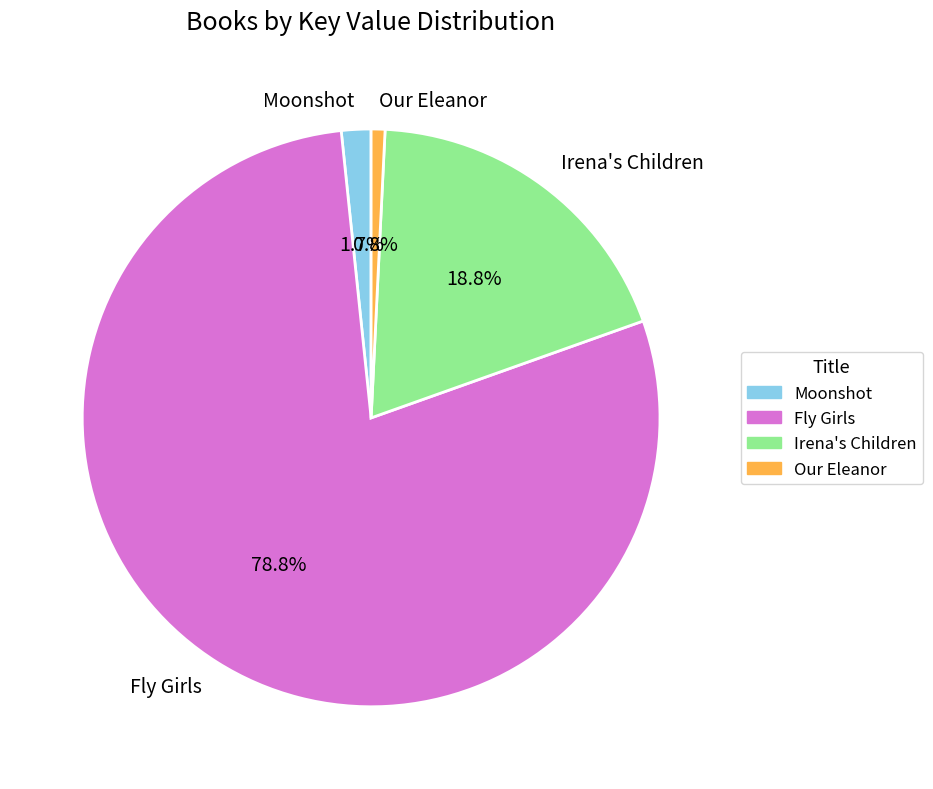

Does Fly Girls represent more than half of the total?

Yes